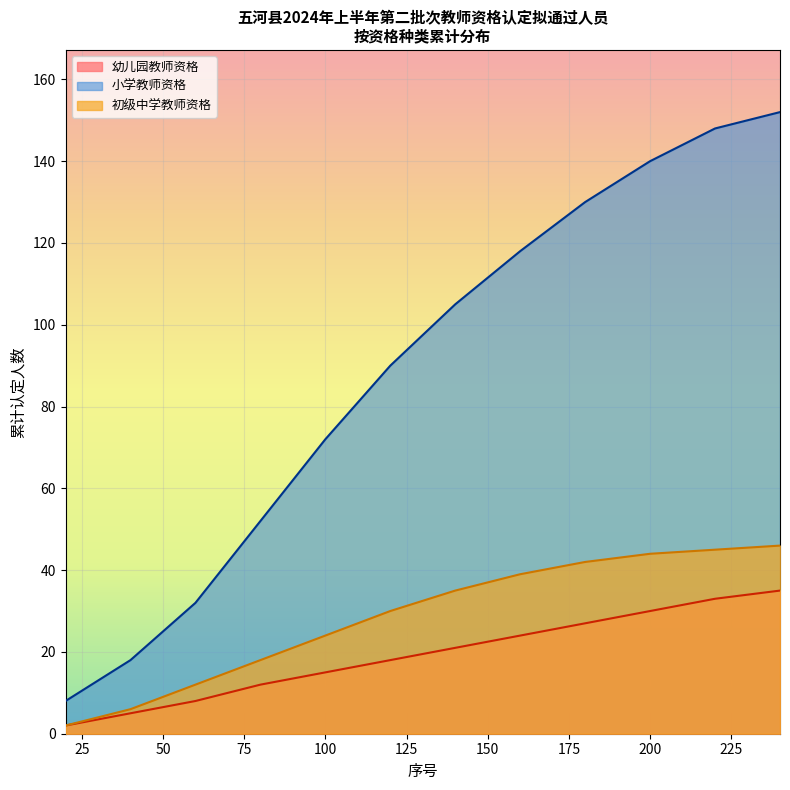

How many lines are shown in the chart?

3